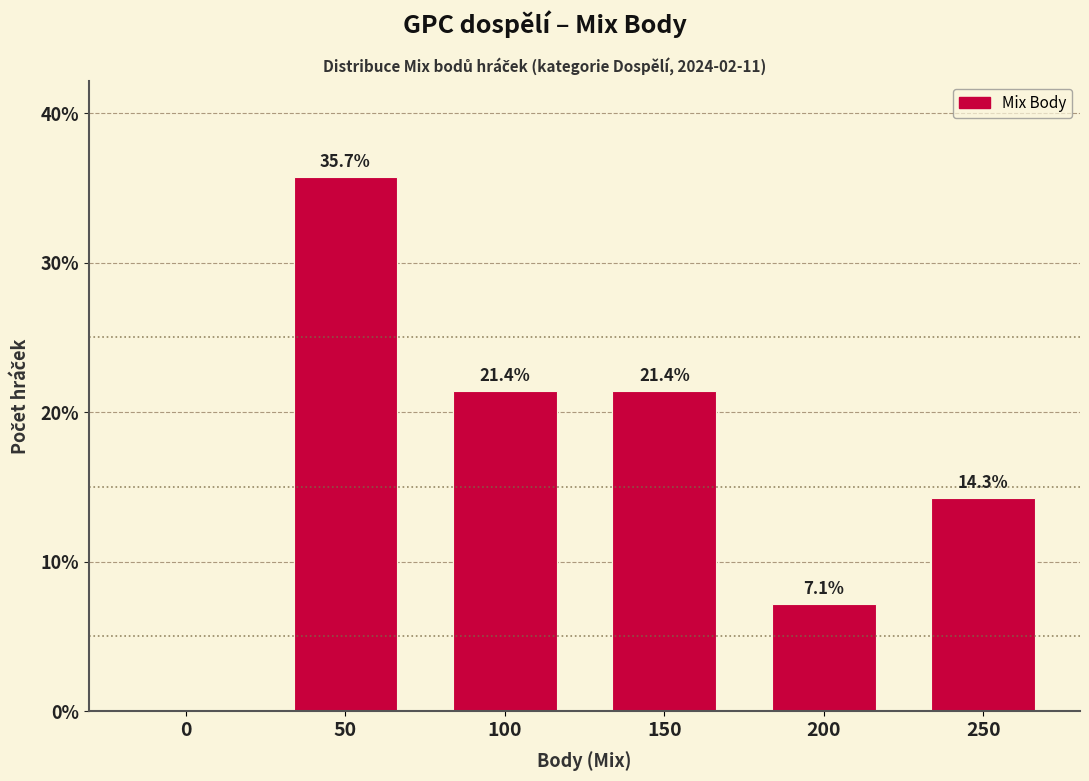

Reading right to left, transcribe all the data shown in this chart.

250=14.3	200=7.1	150=21.4	100=21.4	50=35.7	0=0.0